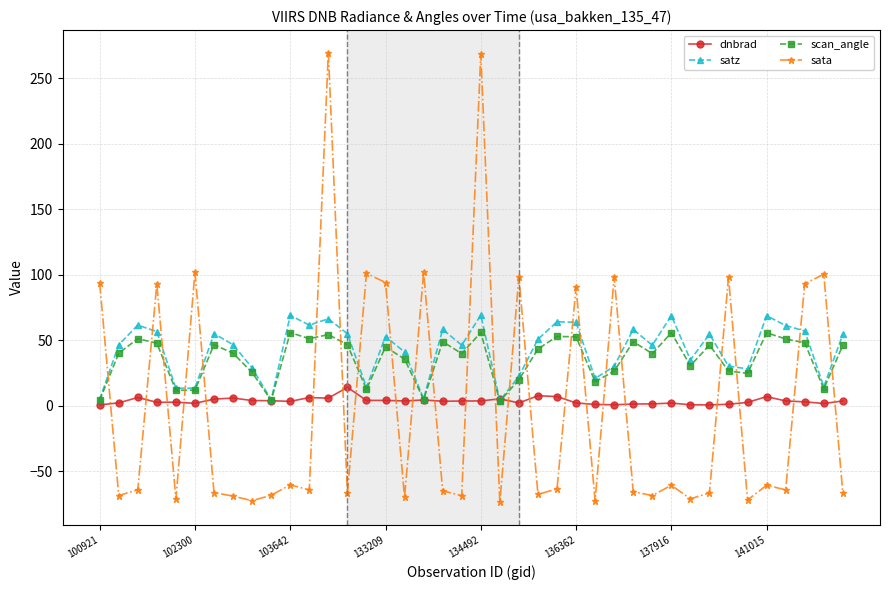

True or false: sata and dnbrad intersect in this chart.

True